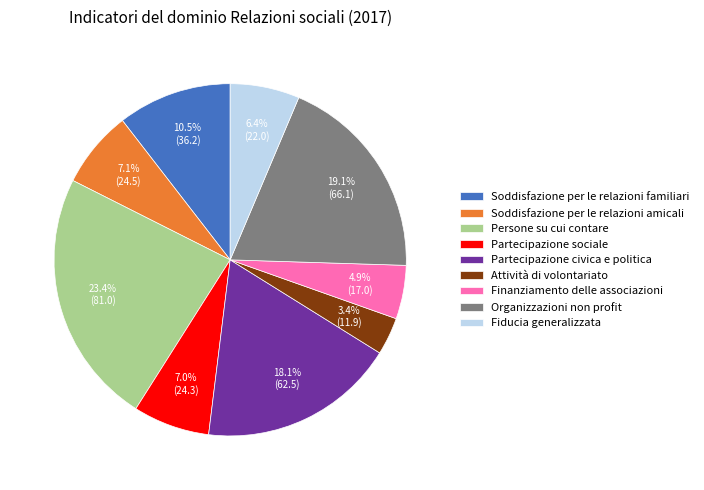

To the nearest percent, what is the difference between the largest and smallest slice percentages?

20%